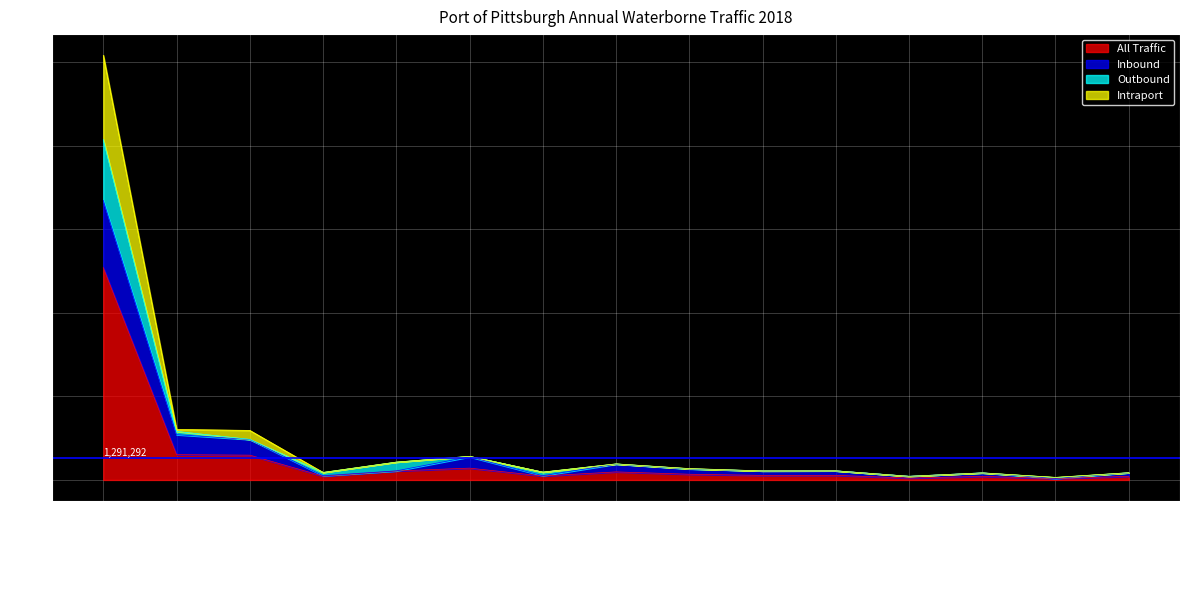

Reading right to left, transcribe all the data shown in this chart.

All Traffic: Lube Oil & Greases=216092	Residual Fuel Oil=76967	Metallic Salts=211427	Lime=109342	Salt=272786	Cement & Concrete=270036	Distillate Fuel Oil=340190	Gasoline=480114	Iron & Steel Scrap=233847	Gypsum=705689	Slag=533695	Coal Coke=224247	Sand & Gravel=1481855	Limestone=1510187	Coal & Lignite=12702912
Inbound: Lube Oil & Greases=426582	Residual Fuel Oil=91816	Metallic Salts=422854	Lime=218684	Salt=545572	Cement & Concrete=540072	Distillate Fuel Oil=658917	Gasoline=948388	Iron & Steel Scrap=254665	Gypsum=1381632	Slag=542367	Coal Coke=254507	Sand & Gravel=2420841	Limestone=2708476	Coal & Lignite=16722220
Outbound: Lube Oil & Greases=432184	Residual Fuel Oil=153934	Metallic Salts=422854	Lime=218684	Salt=545572	Cement & Concrete=540072	Distillate Fuel Oil=680380	Gasoline=960228	Iron & Steel Scrap=467694	Gypsum=1411378	Slag=1067390	Coal Coke=448494	Sand & Gravel=2963710	Limestone=3020374	Coal & Lignite=25405824
Intraport: Lube Oil & Greases=432184	Residual Fuel Oil=146228	Metallic Salts=422854	Lime=218684	Salt=545572	Cement & Concrete=540072	Distillate Fuel Oil=670662	Gasoline=958534	Iron & Steel Scrap=467694	Gypsum=1411378	Slag=1067390	Coal Coke=448494	Sand & Gravel=2426940	Limestone=2902439	Coal & Lignite=20364474